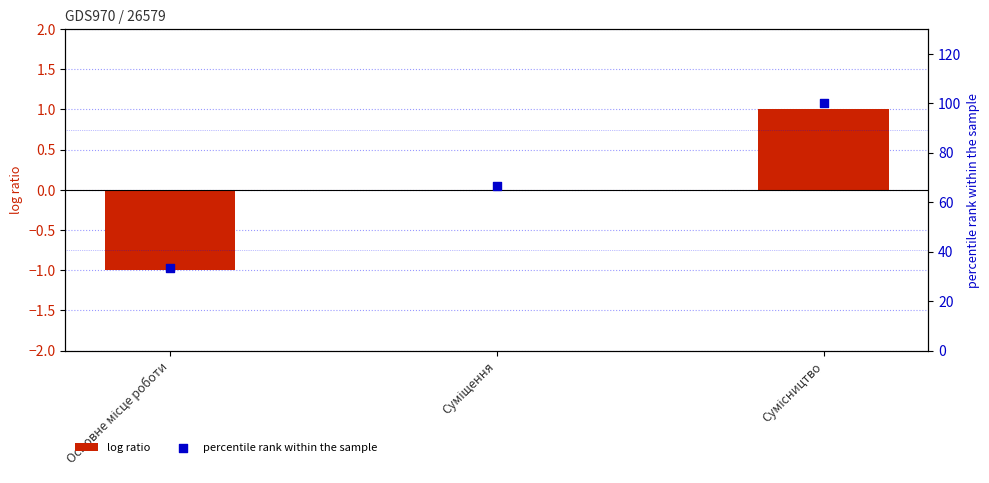

What are all the series names shown in the legend?

log ratio, percentile rank within the sample